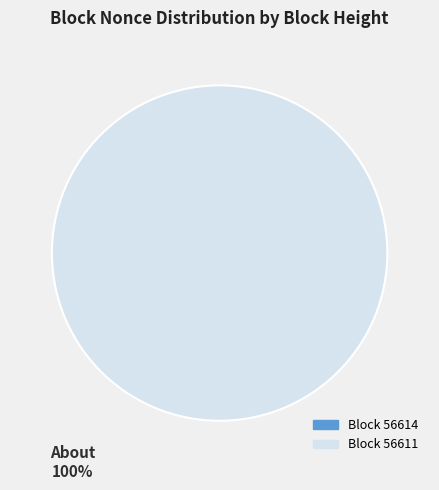

Is 56611 the majority of the pie?

Yes